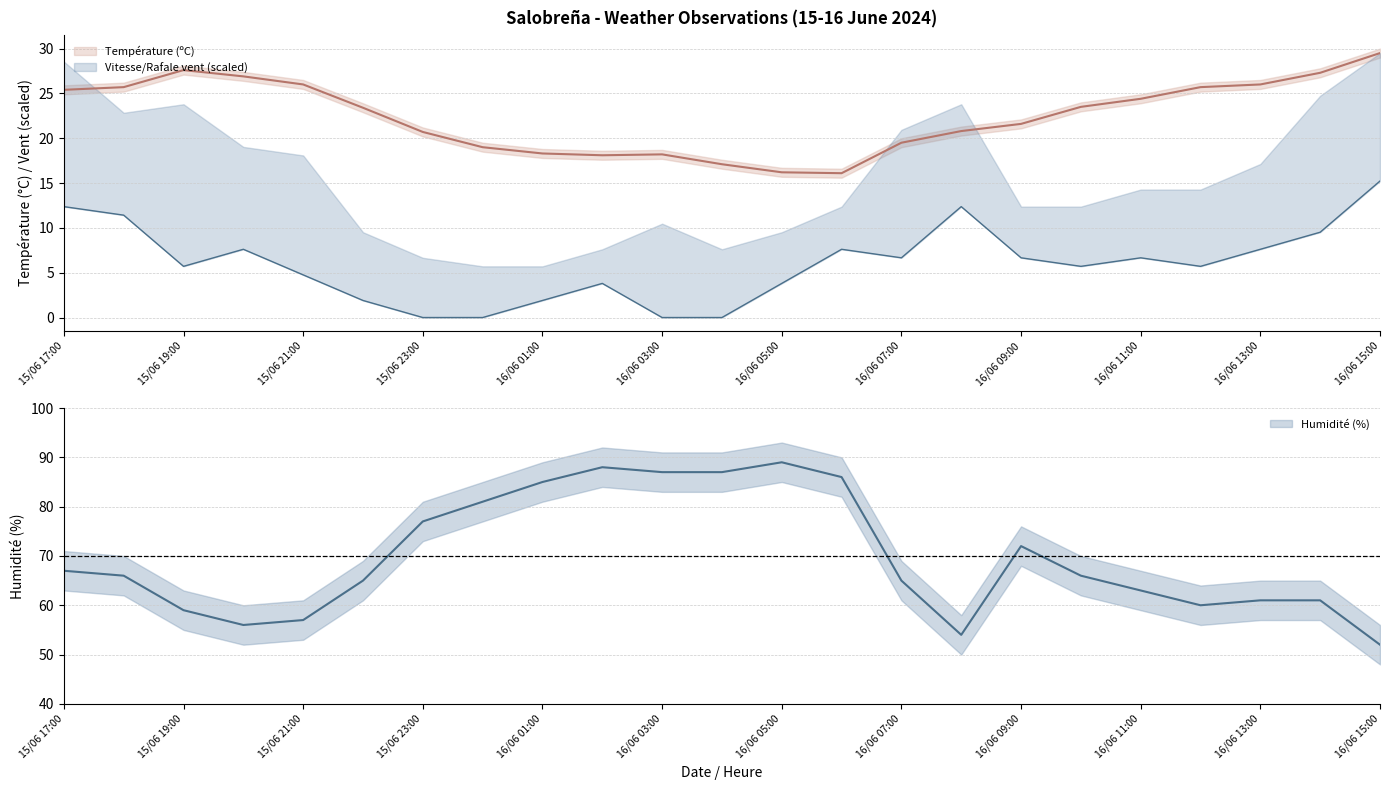

What position from the right is 16/06 08:00?

8